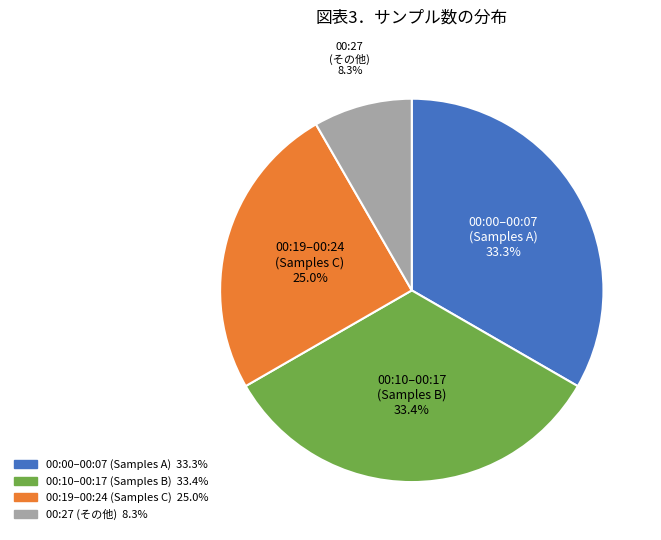

How many segments does this pie chart have?

4